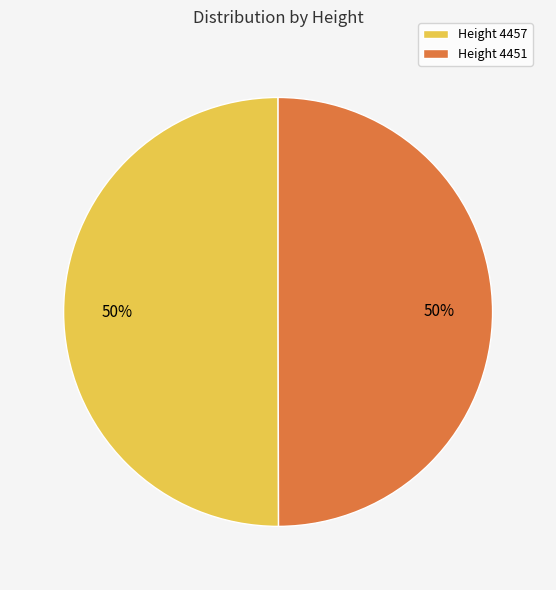

Count the number of slices in the pie.

2